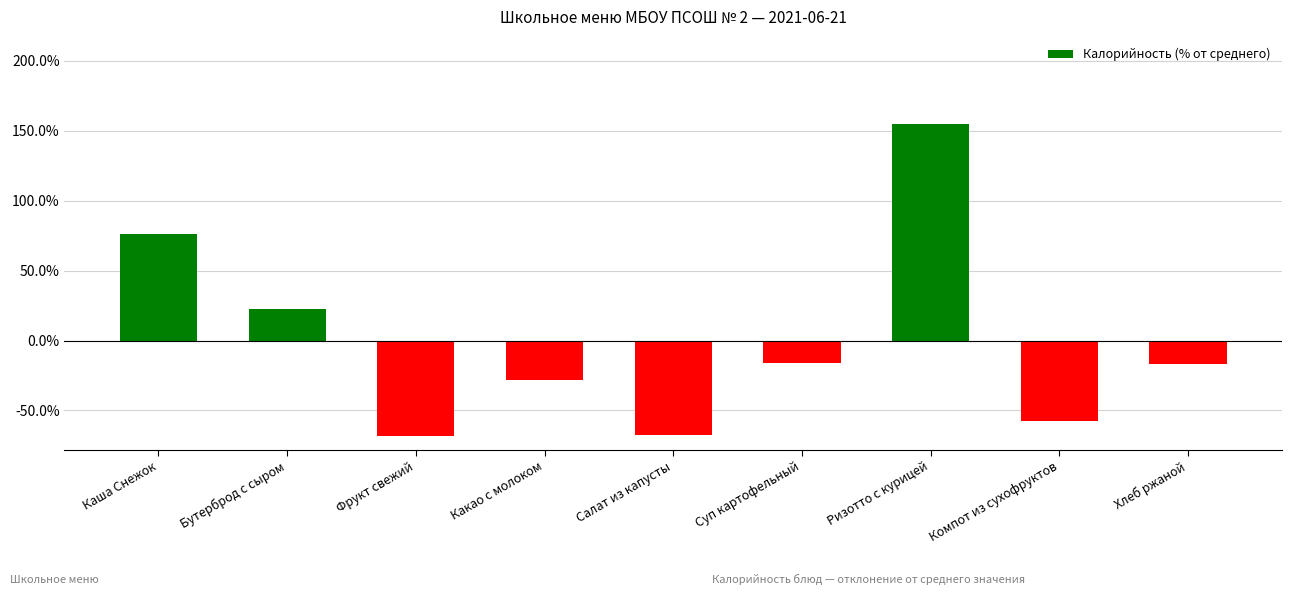

What is the label of the 3rd bar from the left?

Фрукт свежий